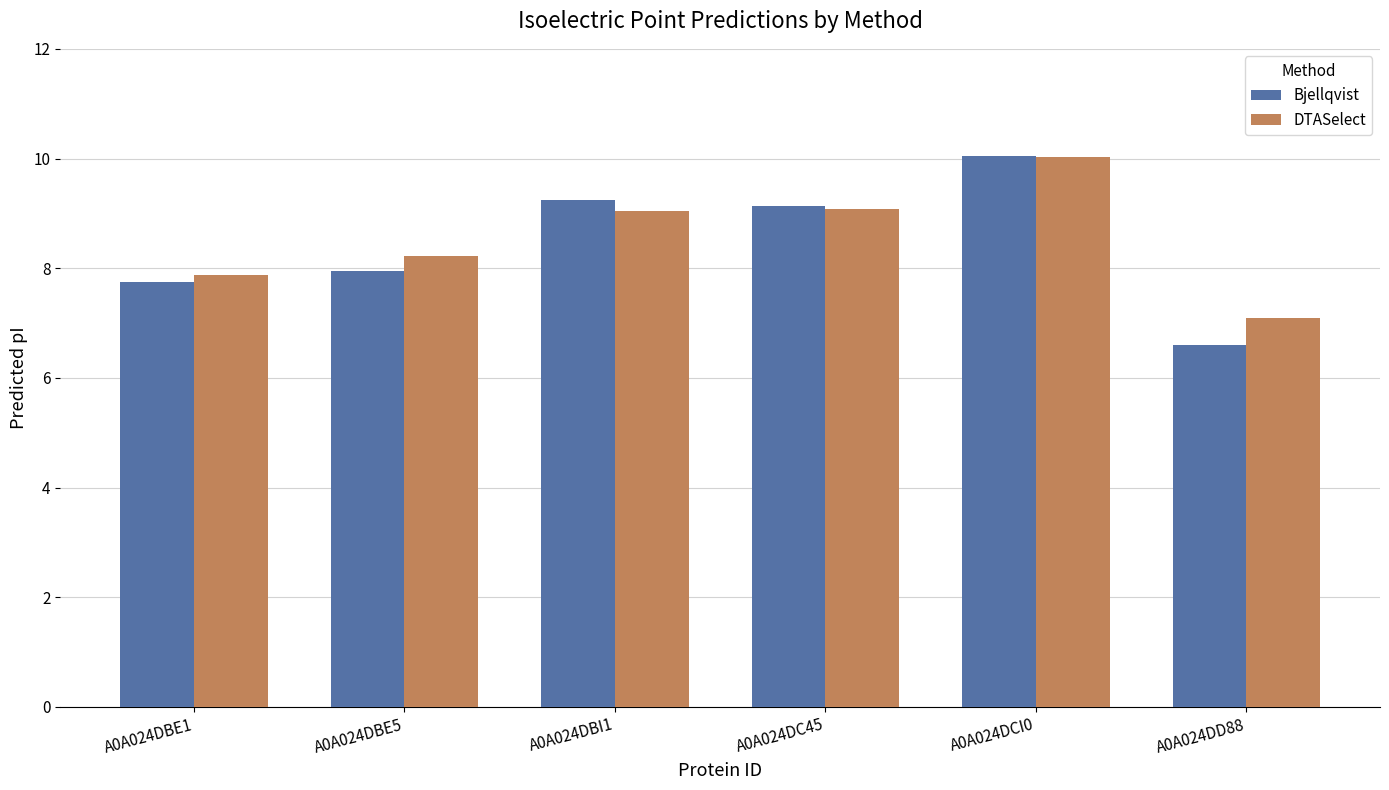

What is the greatest value displayed?

10.0